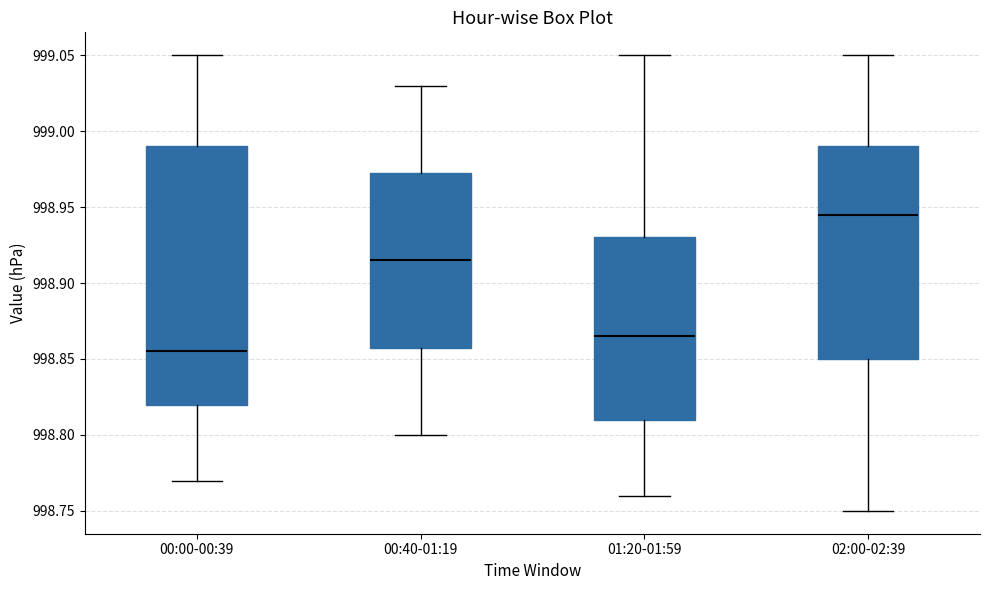

Which box's median line is the highest?

02:00-02:39